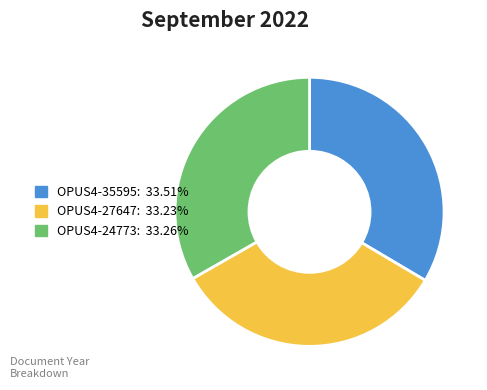

Approximately how many times larger is the value at OPUS4-35595 compared to OPUS4-27647?

1.0